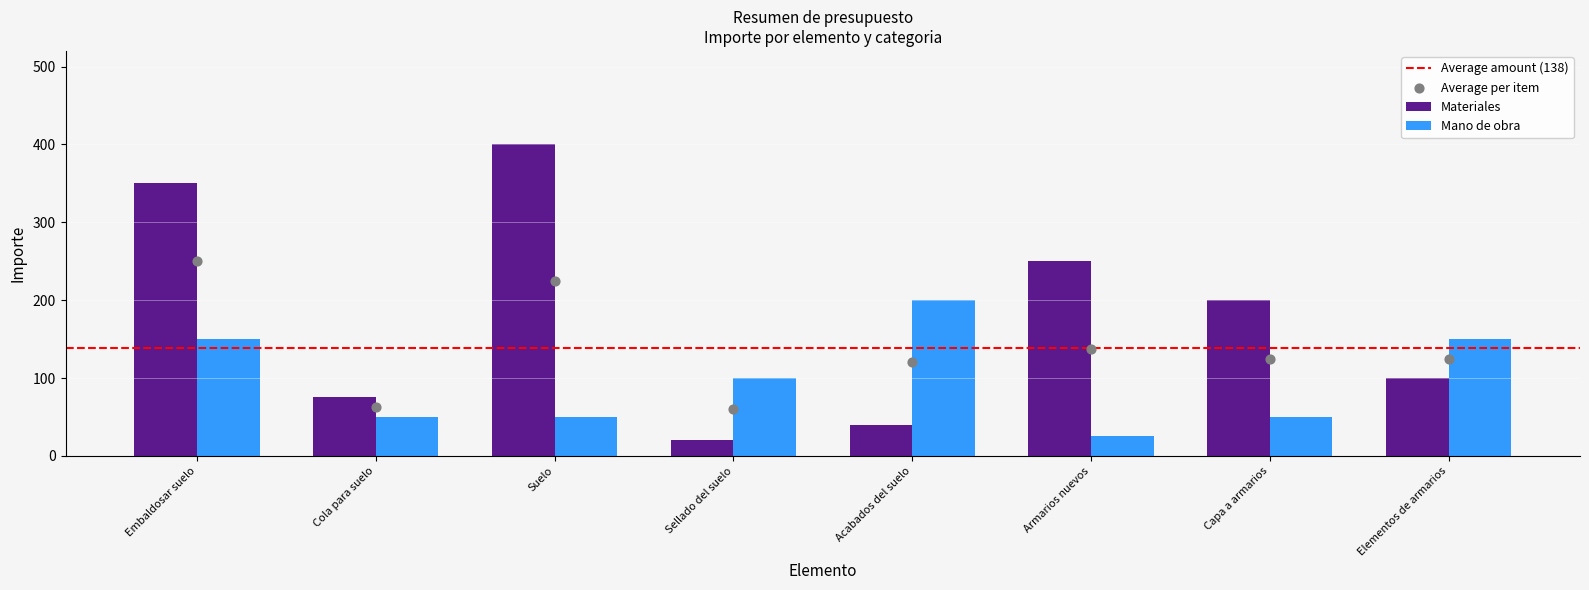

Which has a higher value, Capa a armarios or Armarios nuevos?

Armarios nuevos